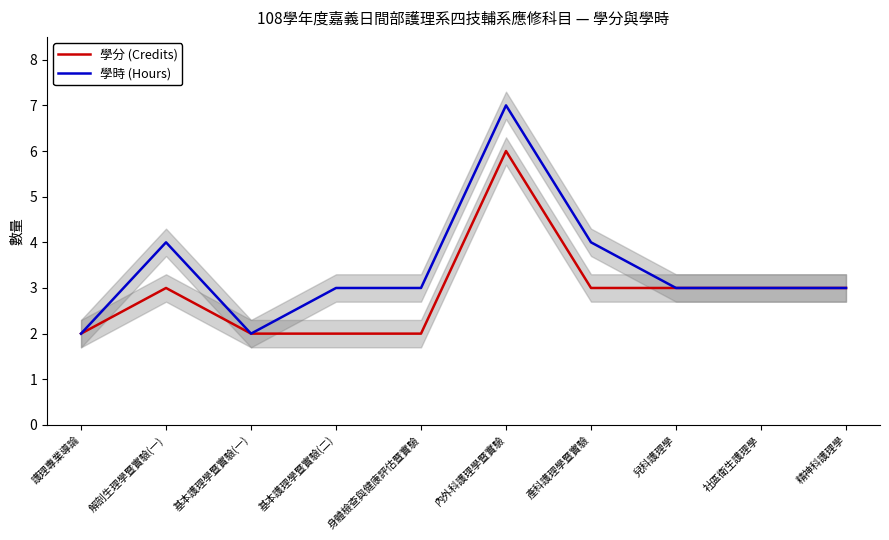

In 學分 (Credits), how many points are higher than both neighbors (excluding endpoints)?

2